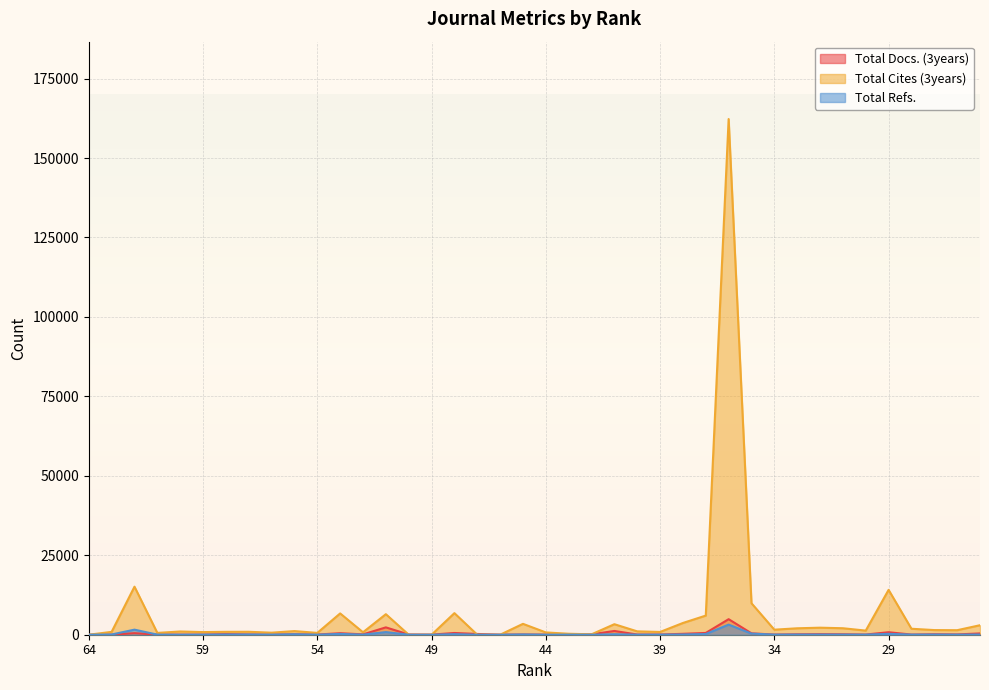

Where does the Total Cites (3years) series first go above 1295?

62